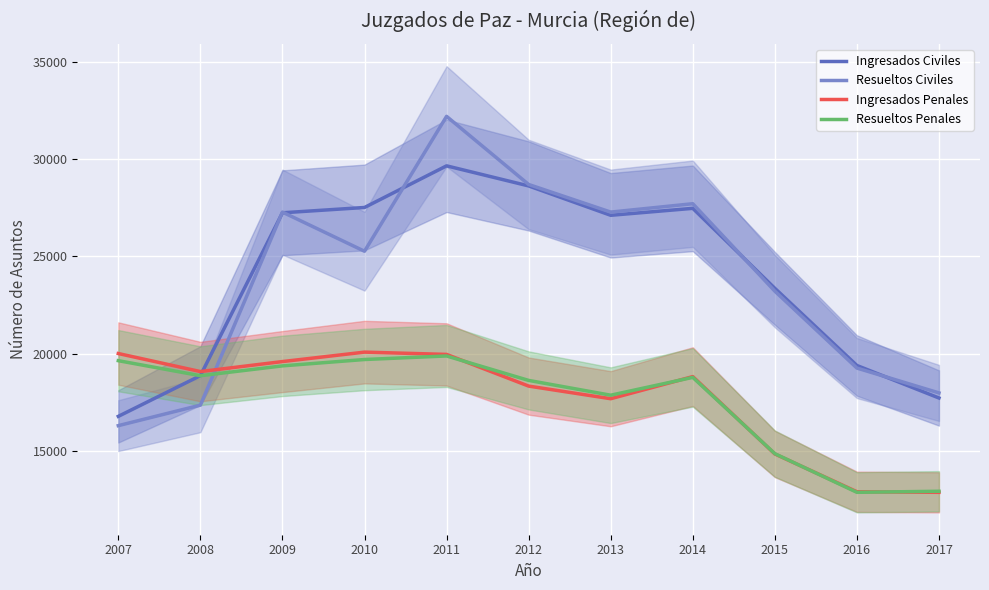

Reading left to right, what are all the values shown in this chart?

Ingresados Civiles: 2007=16787	2008=18877	2009=27239	2010=27512	2011=29650	2012=28619	2013=27111	2014=27468	2015=23361	2016=19399	2017=17730
Resueltos Civiles: 2007=16310	2008=17363	2009=27275	2010=25265	2011=32191	2012=28693	2013=27275	2014=27705	2015=23216	2016=19267	2017=17991
Ingresados Penales: 2007=20013	2008=19087	2009=19600	2010=20085	2011=19968	2012=18341	2013=17693	2014=18829	2015=14857	2016=12916	2017=12886
Resueltos Penales: 2007=19646	2008=18874	2009=19379	2010=19706	2011=19888	2012=18633	2013=17873	2014=18789	2015=14871	2016=12887	2017=12941